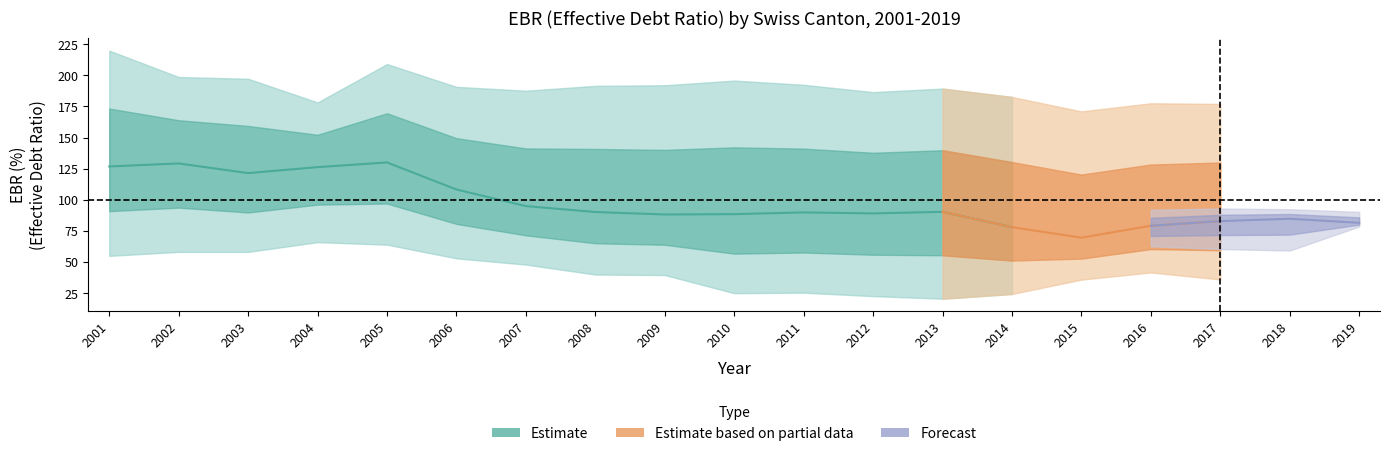

True or false: Moins bonne valeur and Meilleure valeur cross at least once.

False